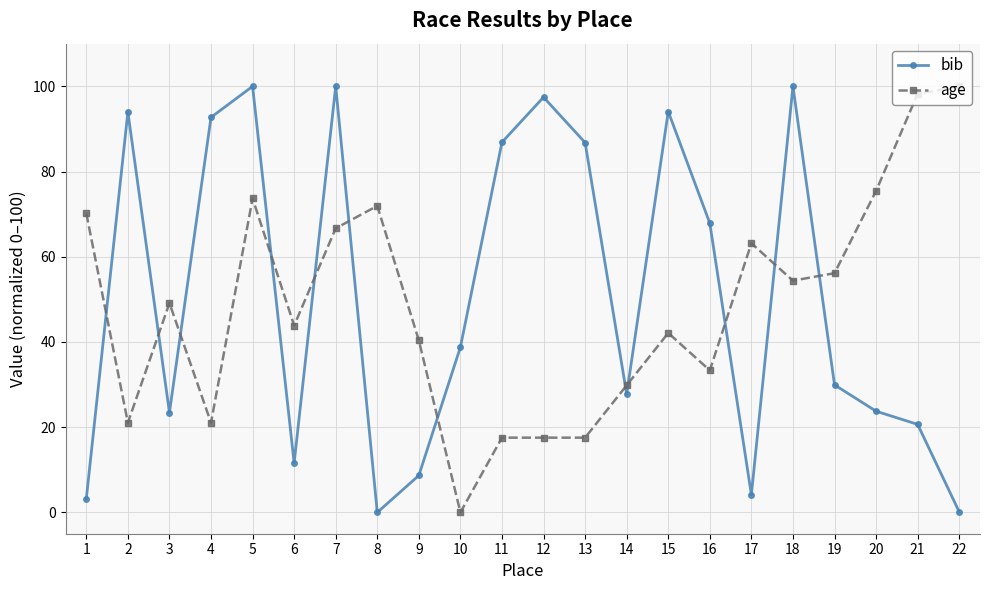

Count the number of categories in the chart.

22